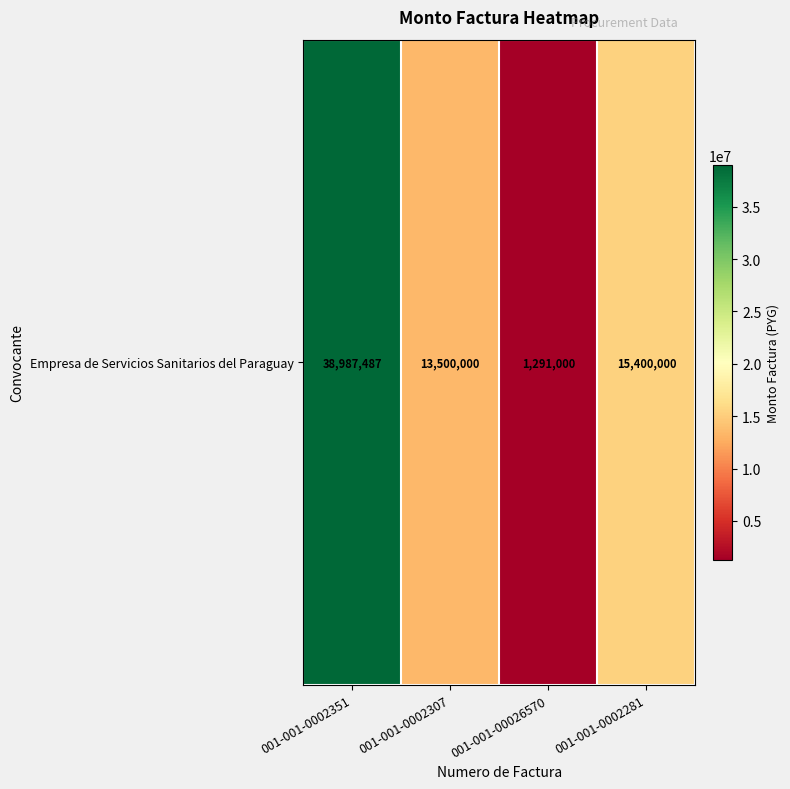

Rank the categories by value from highest to lowest.

001-001-0002351, 001-001-0002281, 001-001-0002307, 001-001-00026570